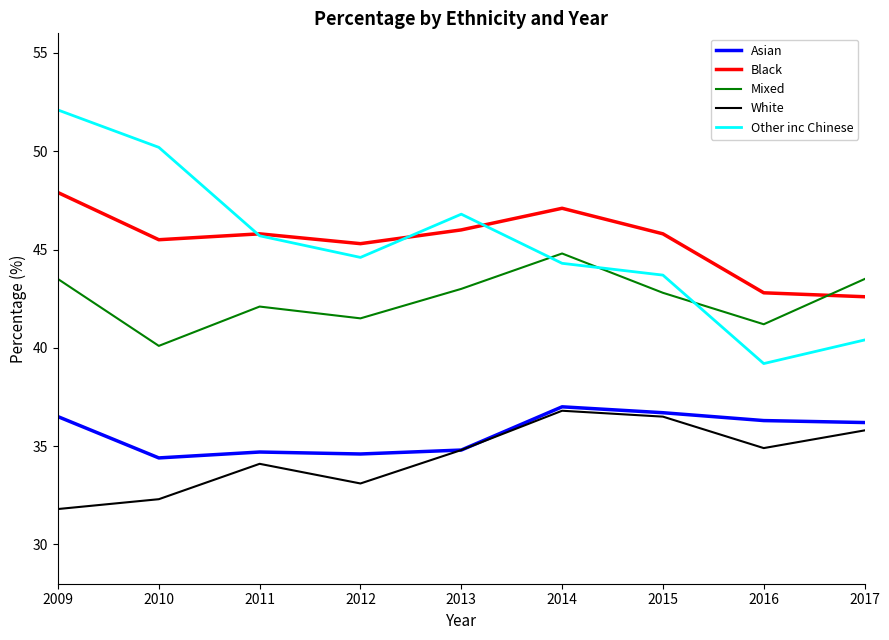

True or false: Mixed and White cross at least once.

False